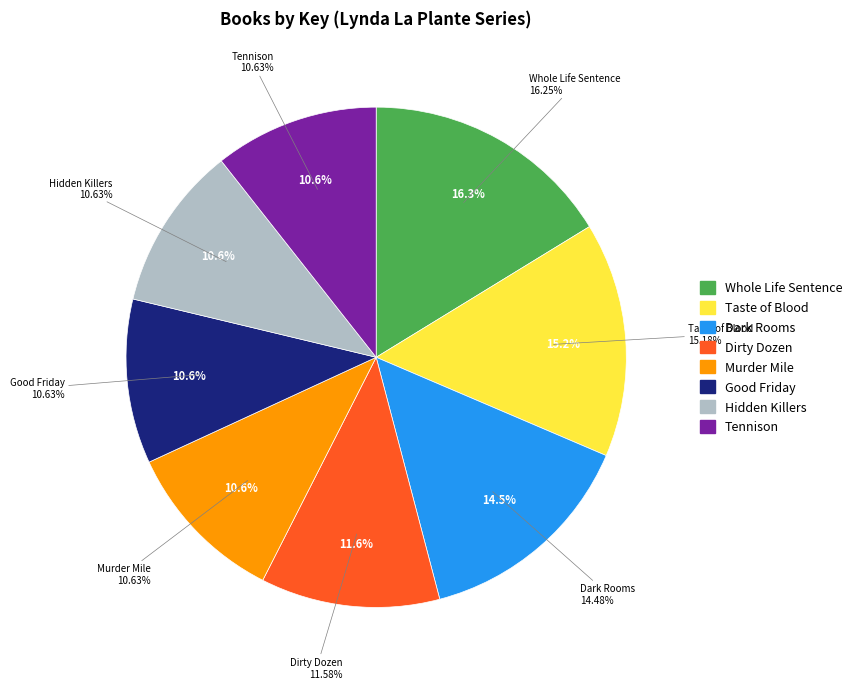

To the nearest percent, what is the combined percentage of Murder Mile and Hidden Killers?

21%